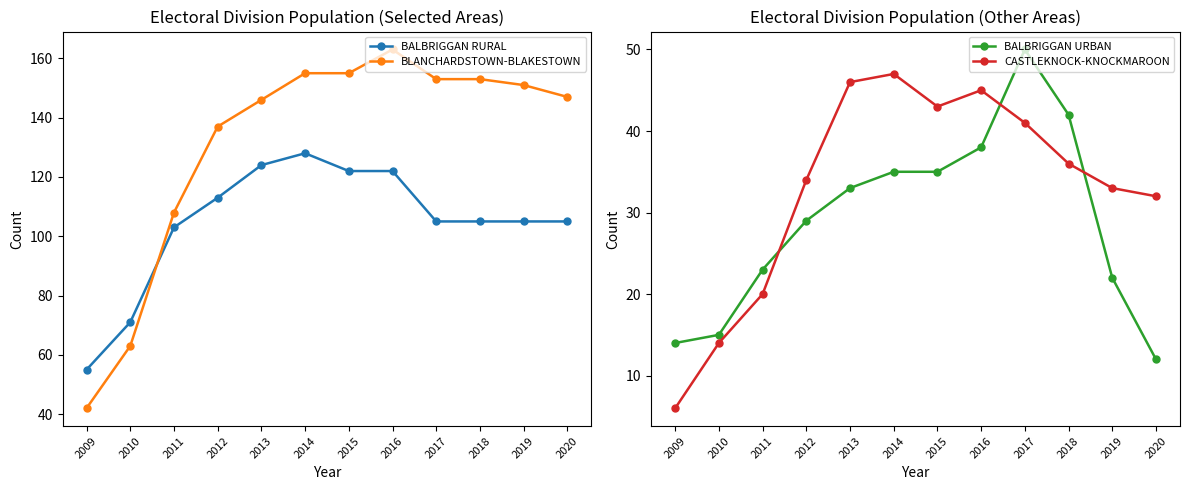

In BALBRIGGAN URBAN, how many points are higher than both neighbors (excluding endpoints)?

1